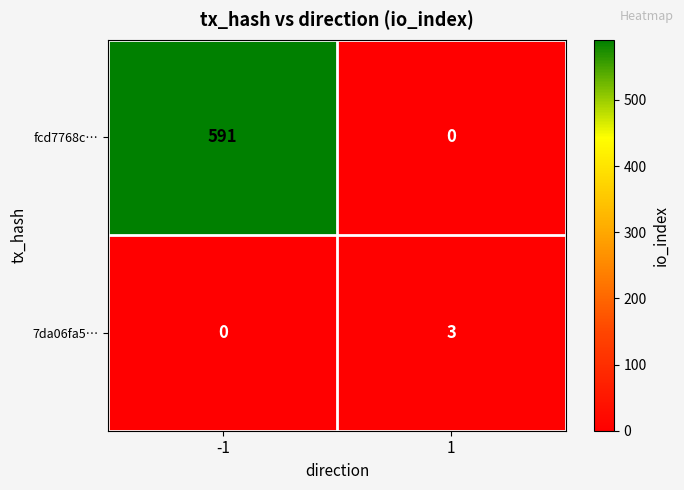

Reading right to left, what are all the values shown in this chart?

fcd7768c…: 1=0	-1=591
7da06fa5…: 1=3	-1=0